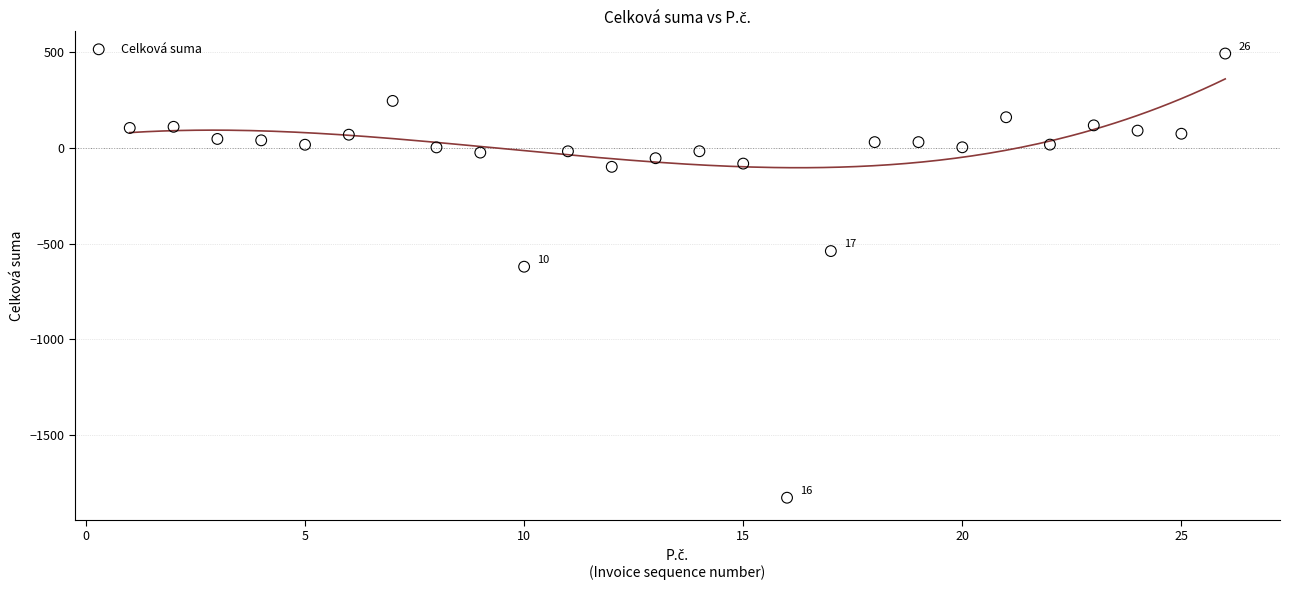

What is the range of X values (max minus min)?

25.0